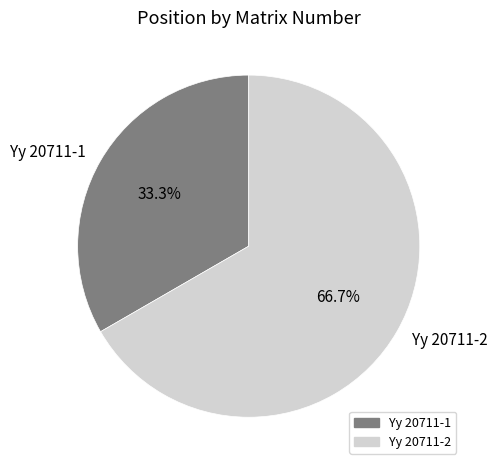

How many segments does this pie chart have?

2